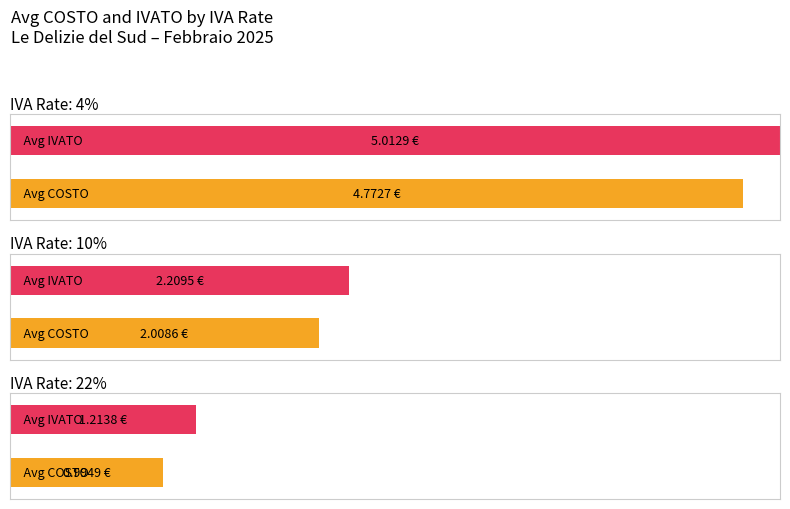

Is the value of Average COSTO at 10 greater than the value of Average IVATO at 22?

Yes